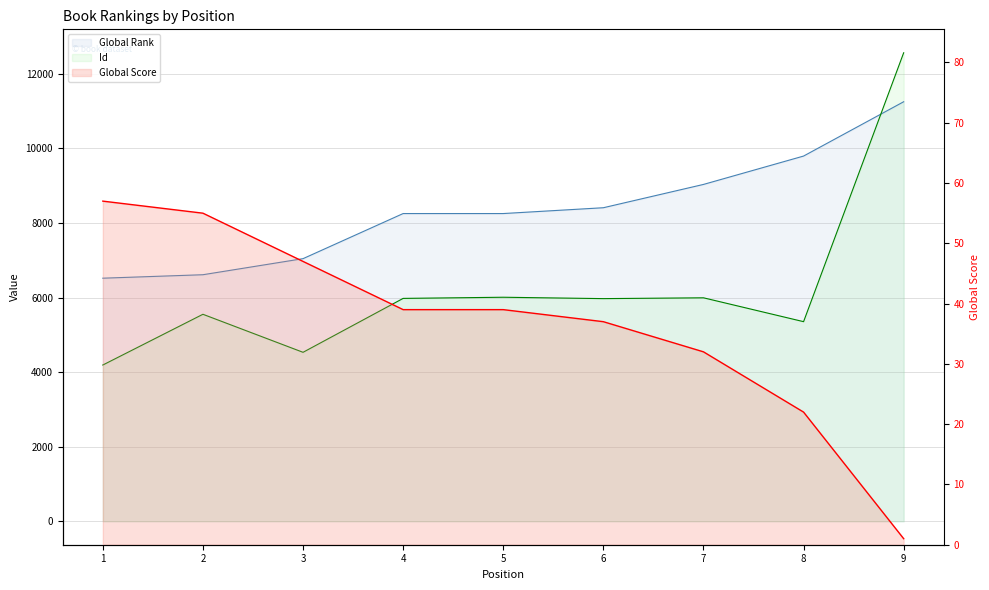

Is the value of Global Rank at 6 greater than the value of Global Score at 3?

Yes